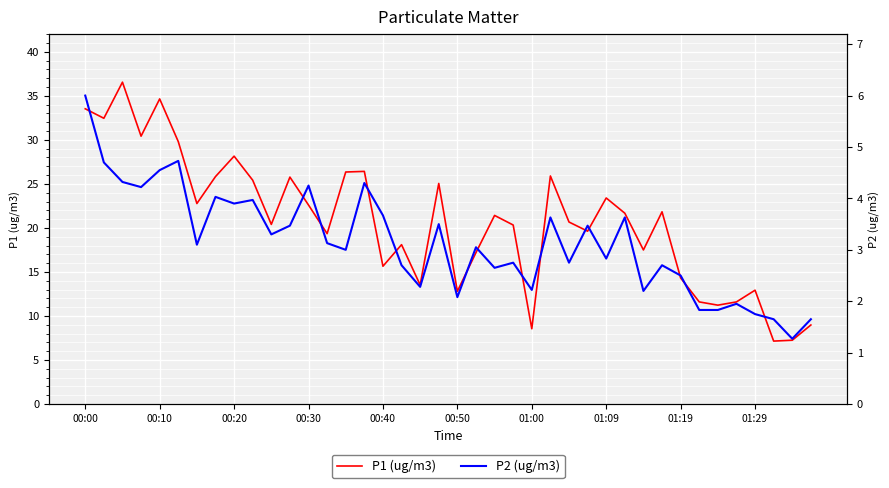

Is it true that P1 (ug/m3) equals 34.6 at 00:10?

True